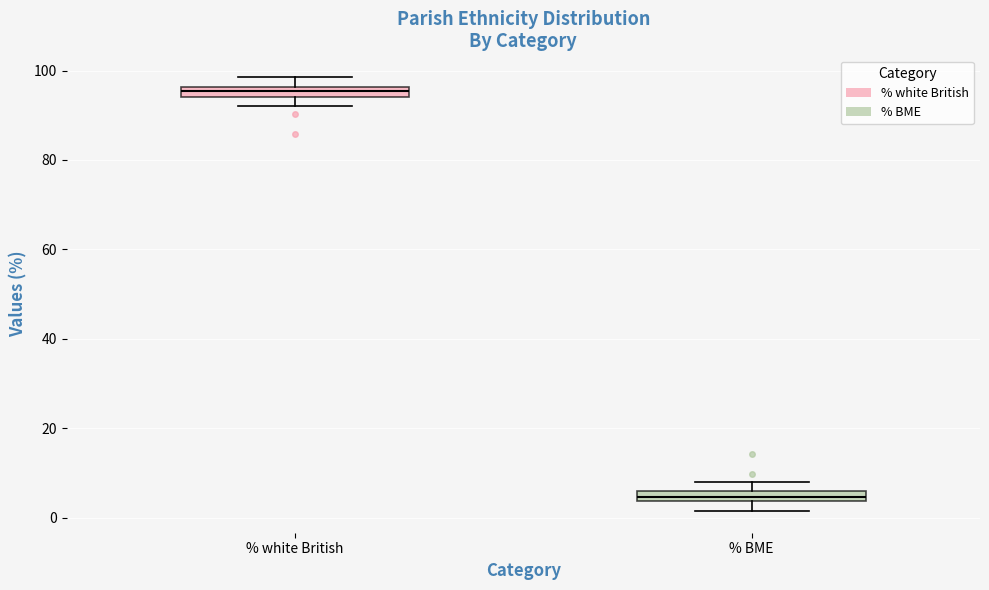

Which box's median line is the highest?

% white British